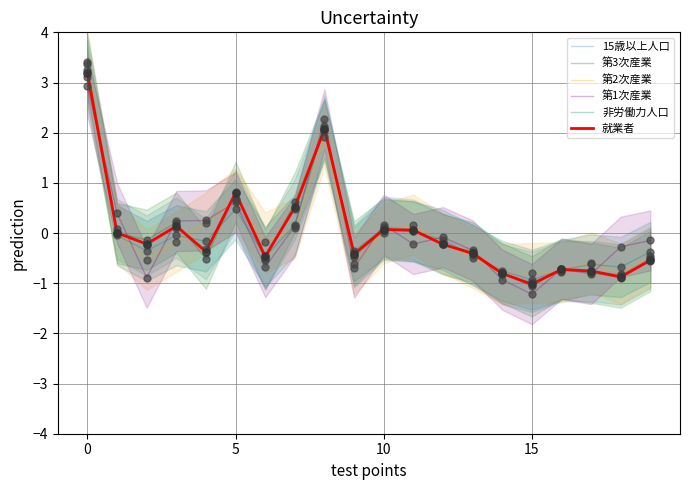

At how many categories does at least one series exceed 0?

9